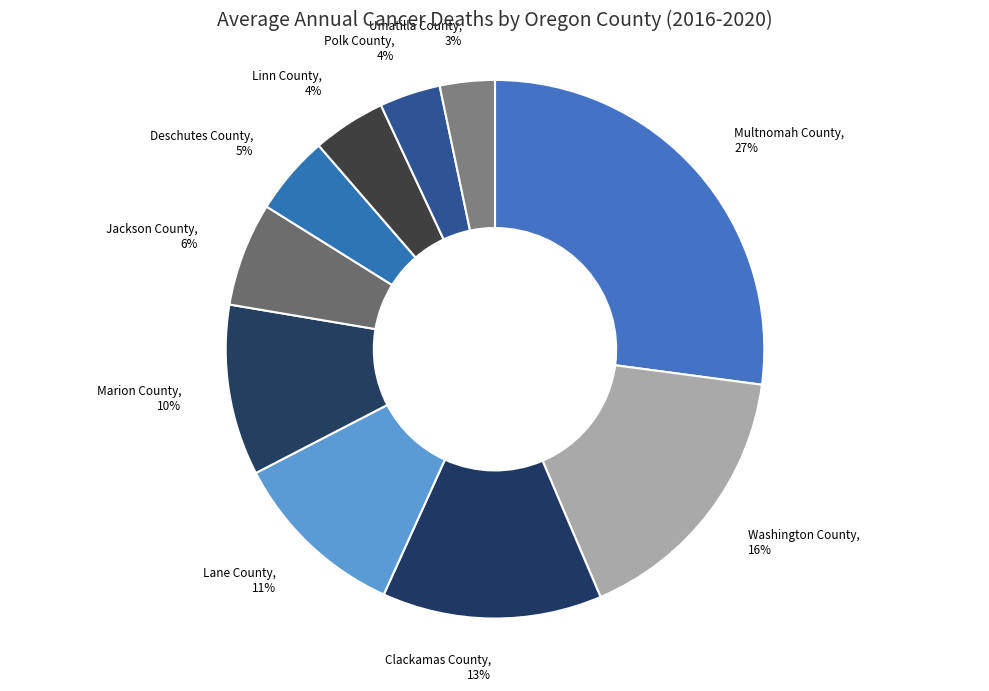

To the nearest percent, what is the average slice percentage?

10%